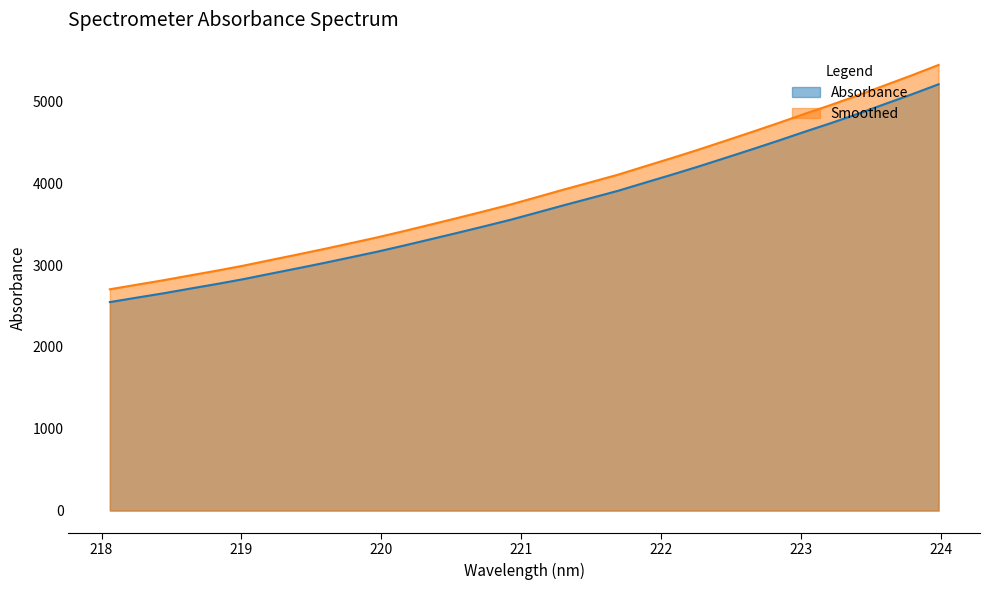

What is the average value?

3700.7